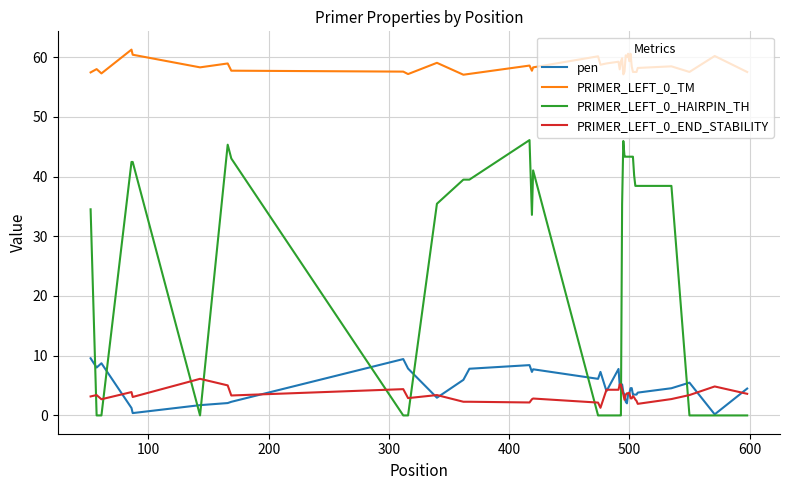

List the series in order of their peak value, highest first.

PRIMER_LEFT_0_TM, PRIMER_LEFT_0_HAIRPIN_TH, pen, PRIMER_LEFT_0_END_STABILITY